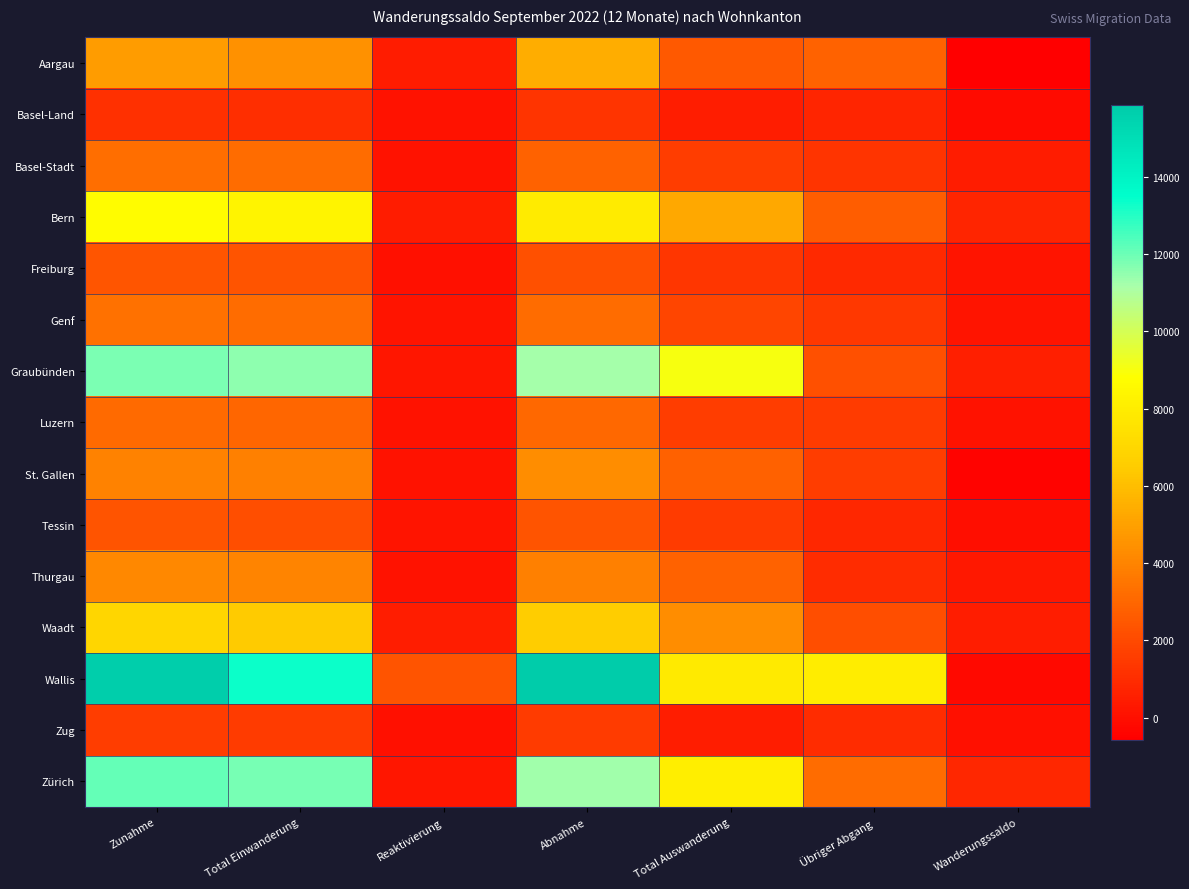

Reading left to right, what are all the values shown in this chart?

Aargau: Zunahme=4852	Total Einwanderung=4443	Reaktivierung=409	Abnahme=5423	Total Auswanderung=2537	Übriger Abgang=2886	Wanderungssaldo=-571
Basel-Land: Zunahme=1130	Total Einwanderung=1039	Reaktivierung=91	Abnahme=1279	Total Auswanderung=512	Übriger Abgang=767	Wanderungssaldo=-149
Basel-Stadt: Zunahme=3270	Total Einwanderung=3188	Reaktivierung=82	Abnahme=2837	Total Auswanderung=1567	Übriger Abgang=1270	Wanderungssaldo=433
Bern: Zunahme=8723	Total Einwanderung=8324	Reaktivierung=399	Abnahme=7949	Total Auswanderung=5248	Übriger Abgang=2701	Wanderungssaldo=774
Freiburg: Zunahme=2398	Total Einwanderung=2338	Reaktivierung=60	Abnahme=2200	Total Auswanderung=1351	Übriger Abgang=849	Wanderungssaldo=198
Genf: Zunahme=3359	Total Einwanderung=3162	Reaktivierung=197	Abnahme=3194	Total Auswanderung=1832	Übriger Abgang=1362	Wanderungssaldo=165
Graubünden: Zunahme=11764	Total Einwanderung=11557	Reaktivierung=207	Abnahme=11240	Total Auswanderung=9003	Übriger Abgang=2237	Wanderungssaldo=524
Luzern: Zunahme=3145	Total Einwanderung=3013	Reaktivierung=132	Abnahme=3060	Total Auswanderung=1572	Übriger Abgang=1488	Wanderungssaldo=85
St. Gallen: Zunahme=3978	Total Einwanderung=3904	Reaktivierung=74	Abnahme=4370	Total Auswanderung=2818	Übriger Abgang=1552	Wanderungssaldo=-392
Tessin: Zunahme=2333	Total Einwanderung=2145	Reaktivierung=188	Abnahme=2359	Total Auswanderung=1520	Übriger Abgang=839	Wanderungssaldo=-26
Thurgau: Zunahme=4144	Total Einwanderung=4035	Reaktivierung=109	Abnahme=3867	Total Auswanderung=2845	Übriger Abgang=1022	Wanderungssaldo=277
Waadt: Zunahme=6955	Total Einwanderung=6444	Reaktivierung=511	Abnahme=6492	Total Auswanderung=4327	Übriger Abgang=2165	Wanderungssaldo=463
Wallis: Zunahme=15671	Total Einwanderung=13332	Reaktivierung=2339	Abnahme=15863	Total Auswanderung=7846	Übriger Abgang=8017	Wanderungssaldo=-192
Zug: Zunahme=1552	Total Einwanderung=1536	Reaktivierung=16	Abnahme=1511	Total Auswanderung=503	Übriger Abgang=1008	Wanderungssaldo=41
Zürich: Zunahme=12114	Total Einwanderung=11871	Reaktivierung=243	Abnahme=11288	Total Auswanderung=8080	Übriger Abgang=3208	Wanderungssaldo=826